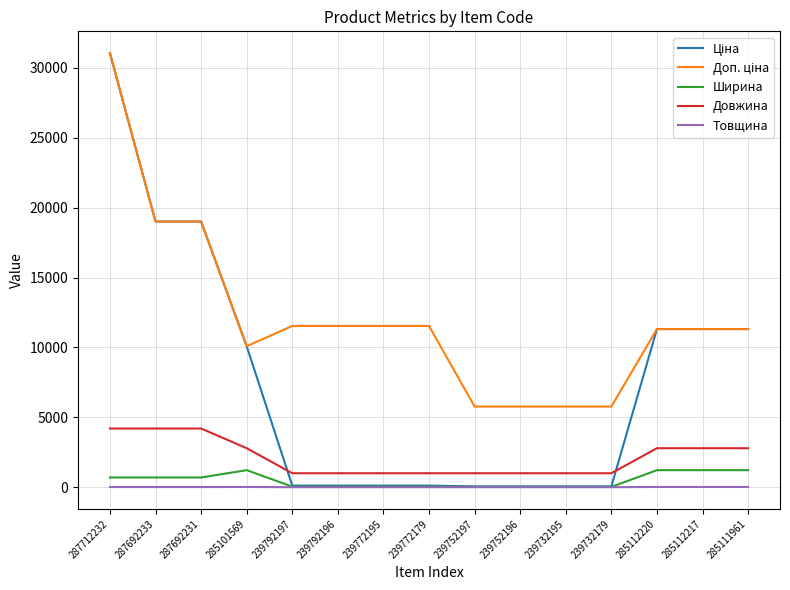

What position from the left is 239792196?

6